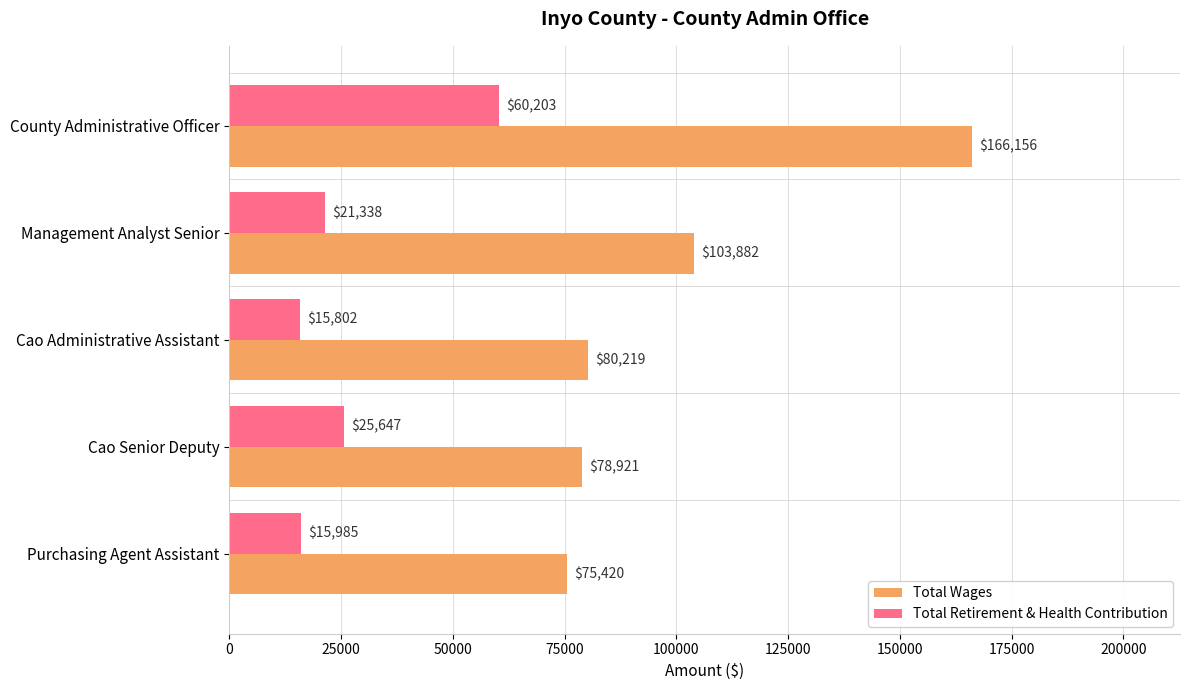

What is the lowest value of the Total Retirement & Health Contribution series?

15802